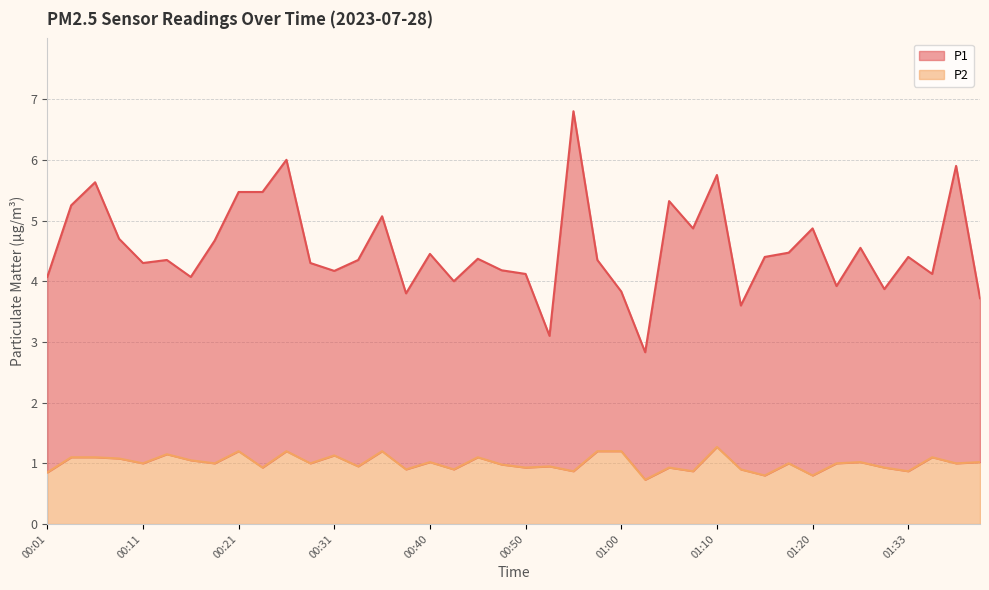

What is the approximate value of P2 at 00:11?

1.0